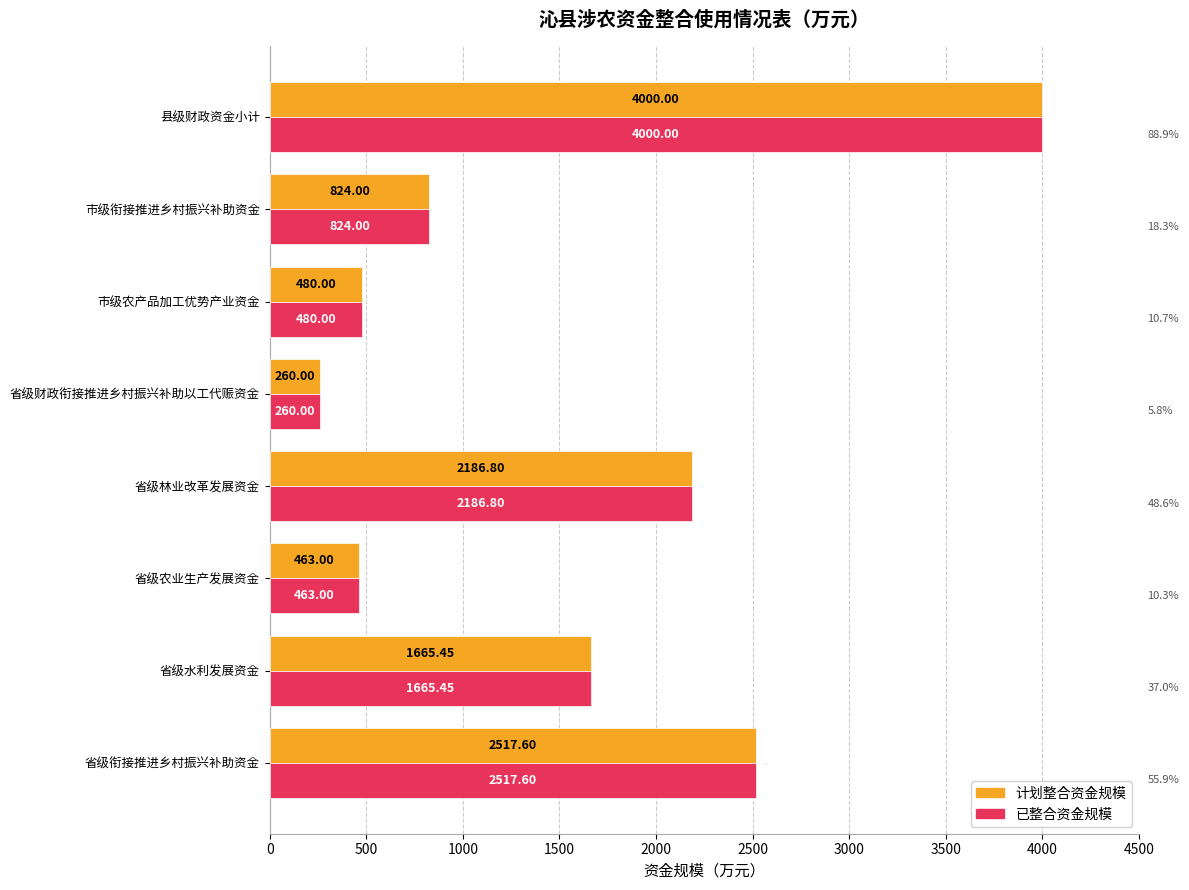

Where is 计划整合资金规模 nearest to the value 2130?

省级林业改革发展资金